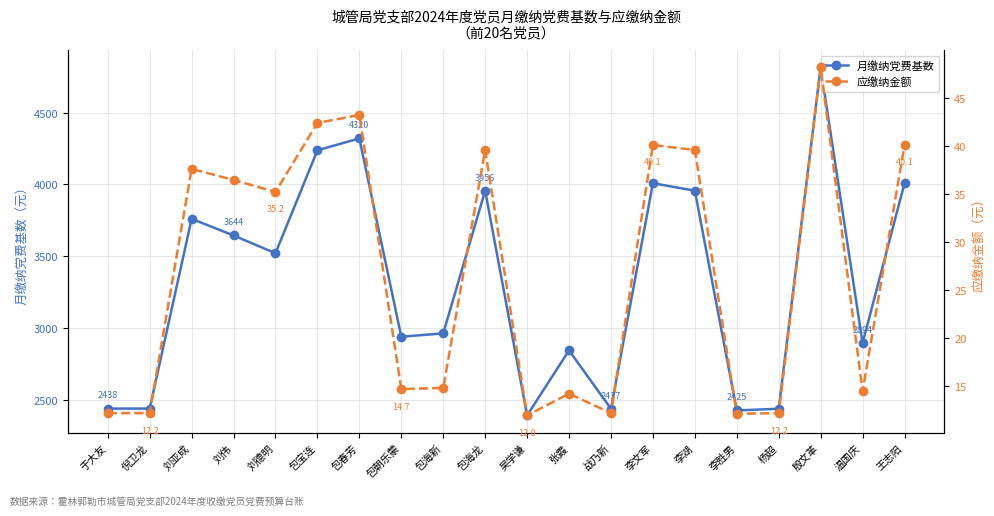

What are all the series names shown in the legend?

月缴纳党费基数, 应缴纳金额